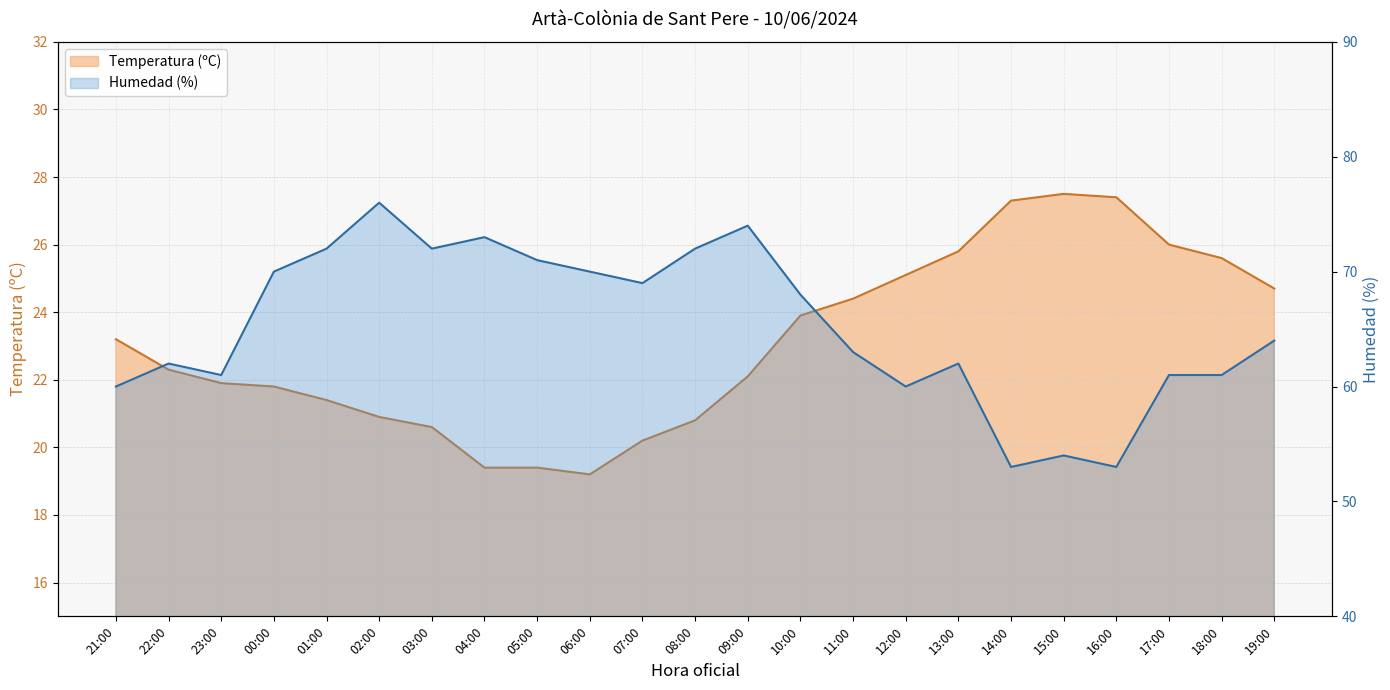

Where is Temperatura (ºC) nearest to the value 23?

21:00